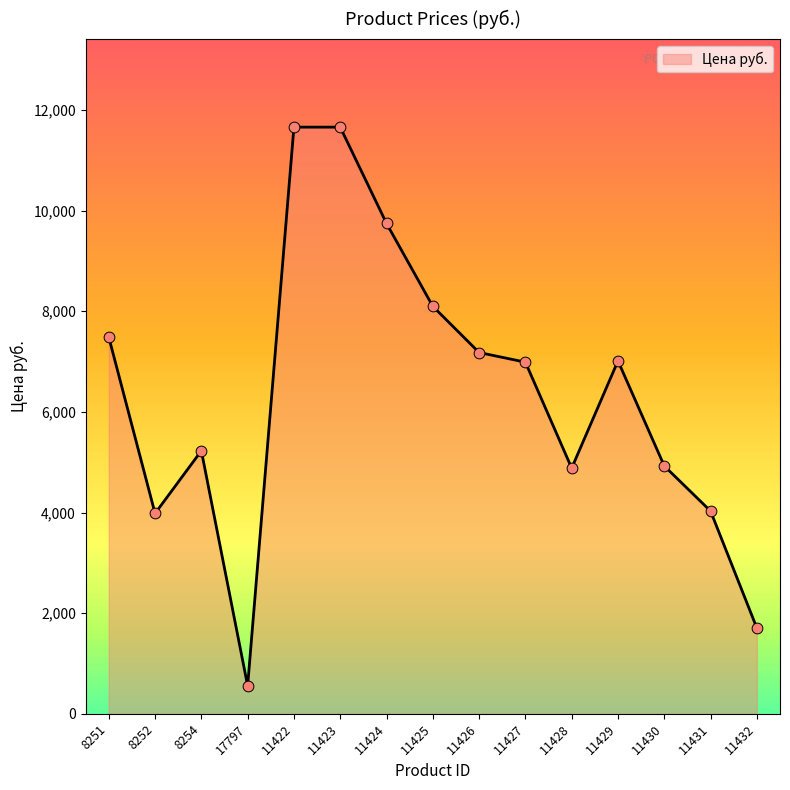

What is the ratio of the value at 11430 to the value at 11422?

0.4